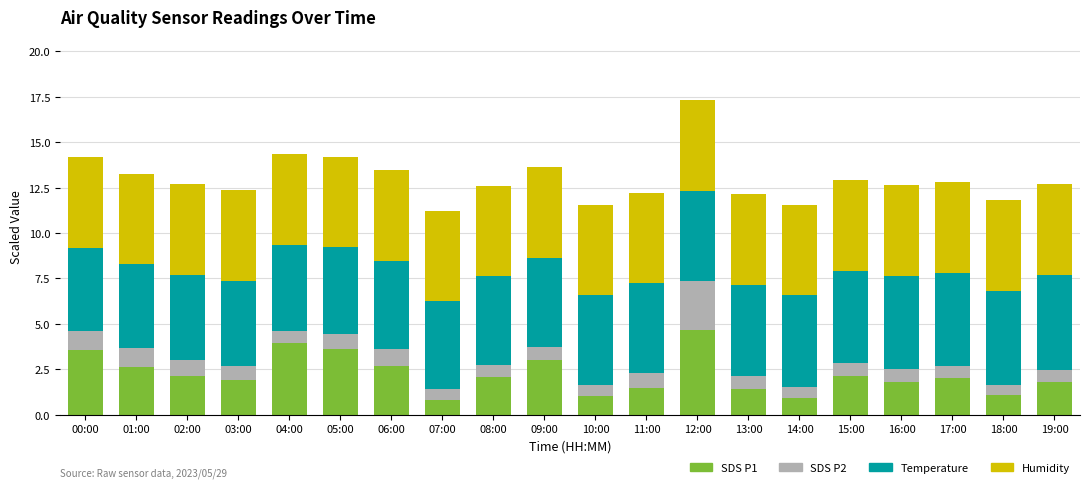

At which category is the sum across all series the highest?

12:00